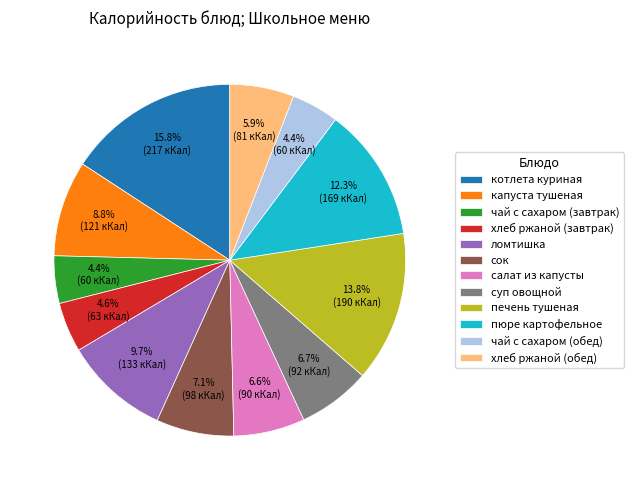

What is the largest slice in the pie chart?

котлета куриная